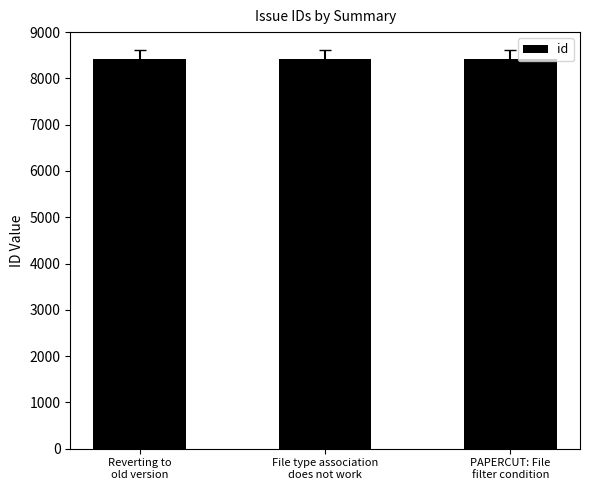

What position from the left is File type association
does not work?

2